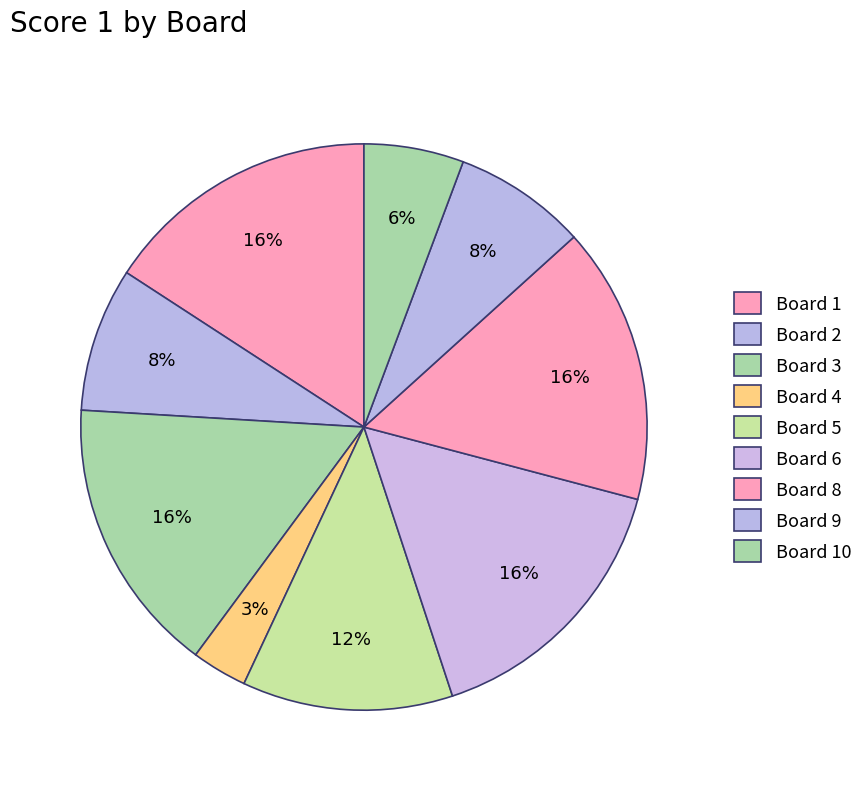

Is it true that Board 6 is 16% of the pie?

True